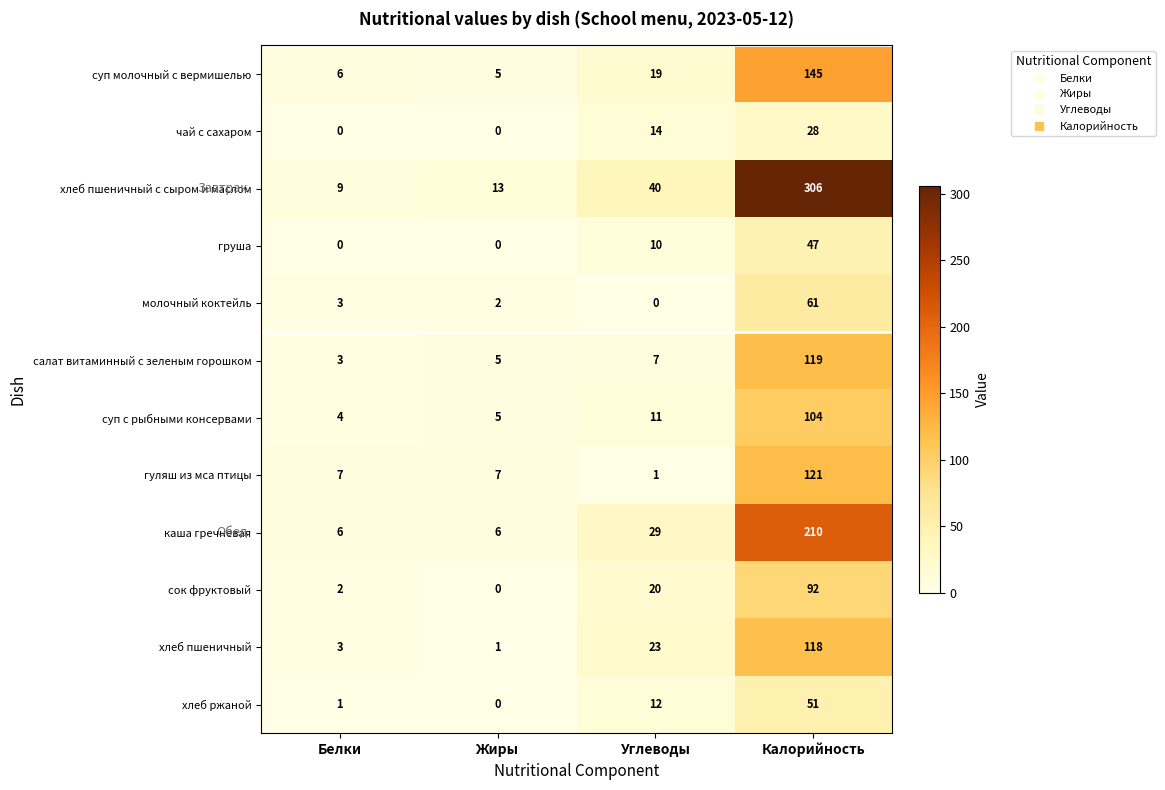

Rank the series by their maximum value, from highest to lowest.

хлеб пшеничный с сыром и маслом, каша гречневая, суп молочный с вермишелью, гуляш из мса птицы, салат витаминный с зеленым горошком, хлеб пшеничный, суп с рыбными консервами, сок фруктовый, молочный коктейль, хлеб ржаной, груша, чай с сахаром